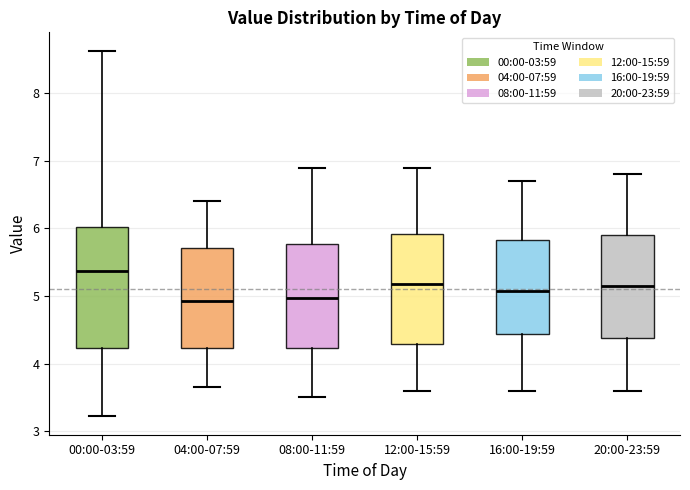

Reading left to right, transcribe this box plot: for each box, give where its median line is, the range the box spans, and where its two whiskers end, as read against the y-axis. The values are not printed on the chart, so give them approximately, as read against the axis.

00:00-03:59: median 5.4, box 4.2 to 6.0, whiskers 3.2 to 8.6
04:00-07:59: median 4.9, box 4.2 to 5.7, whiskers 3.7 to 6.4
08:00-11:59: median 5.0, box 4.2 to 5.8, whiskers 3.5 to 6.9
12:00-15:59: median 5.2, box 4.3 to 5.9, whiskers 3.6 to 6.9
16:00-19:59: median 5.1, box 4.4 to 5.8, whiskers 3.6 to 6.7
20:00-23:59: median 5.2, box 4.4 to 5.9, whiskers 3.6 to 6.8